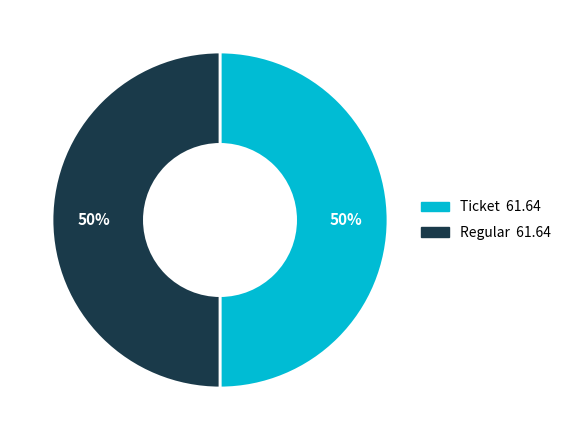

What percentage is the Ticket slice, to the nearest percent?

50%